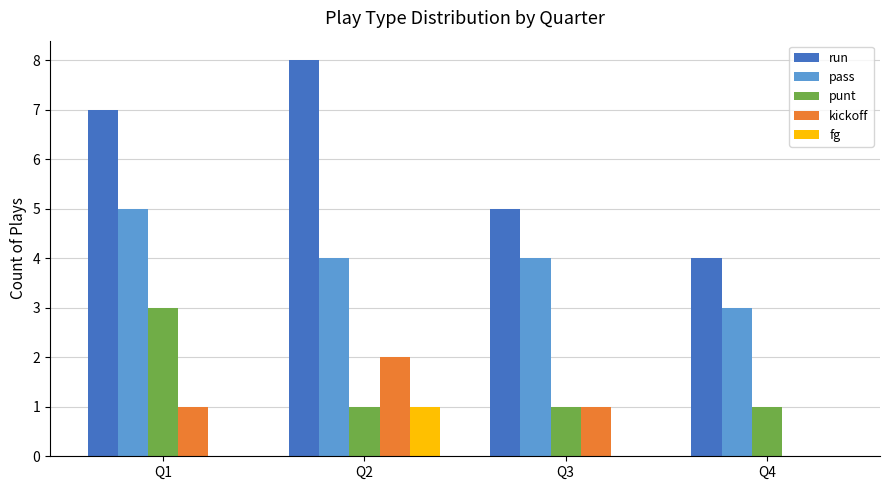

How many run values are between 5 and 8?

3